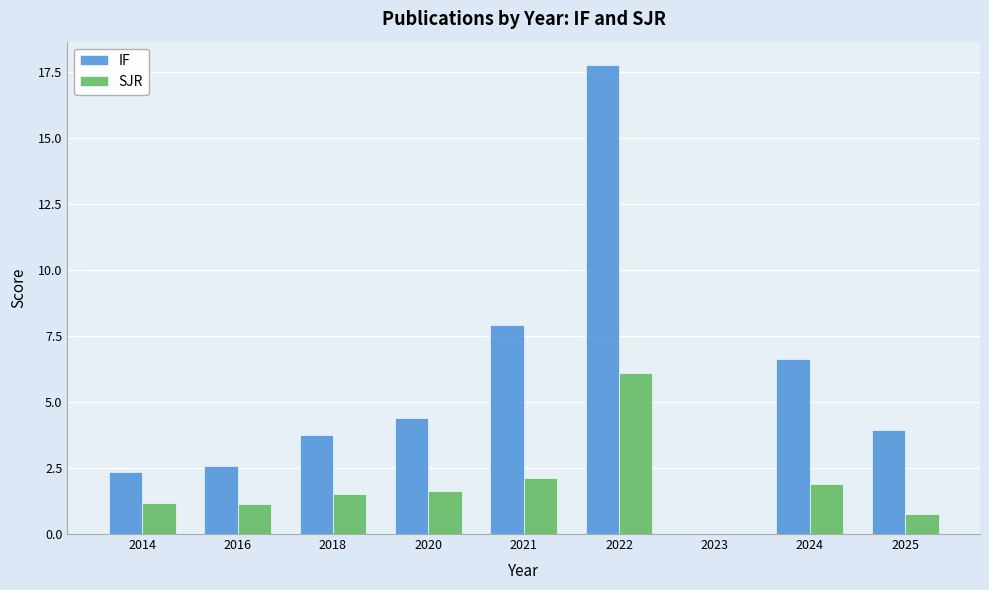

What is the spread (max minus min) of values at 2016?

1.4